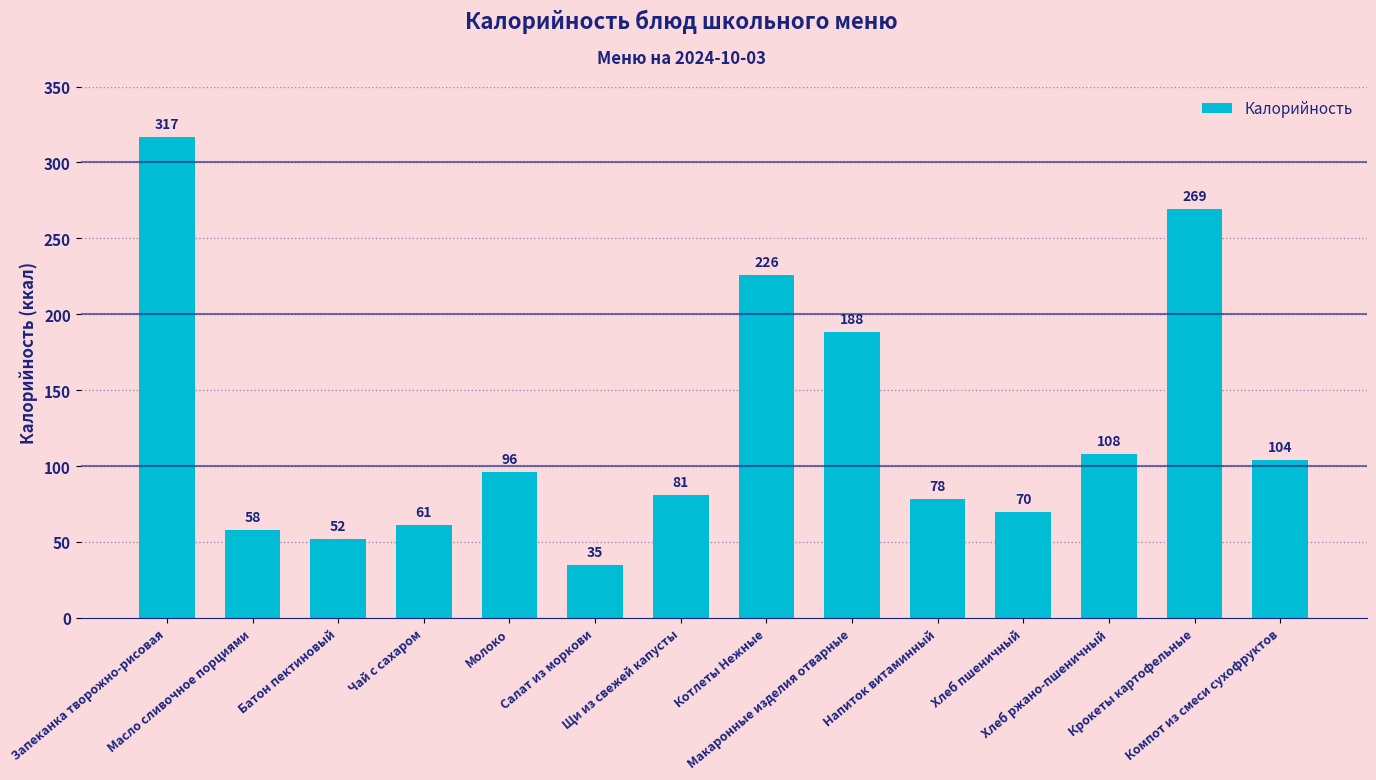

What is the smallest value displayed?

35